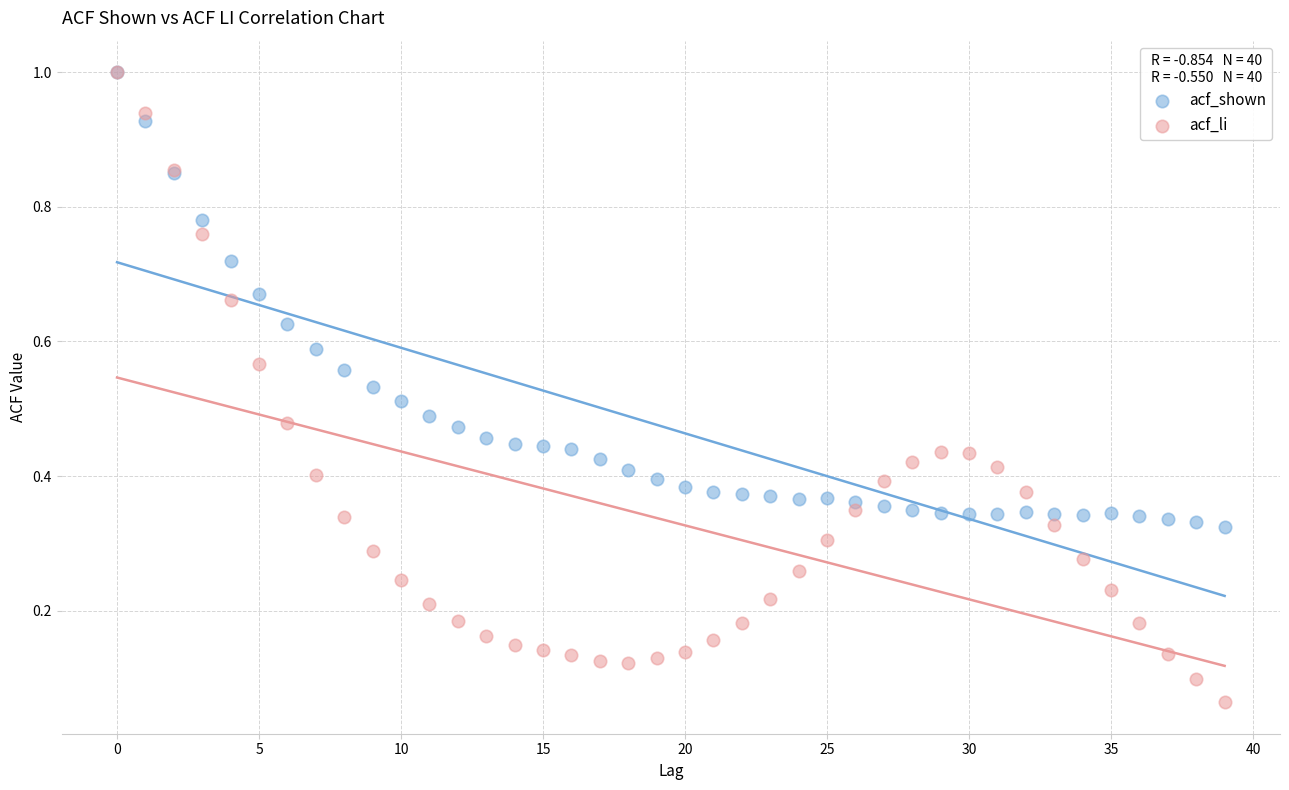

Which series has the largest Y range (max minus min)?

acf_li